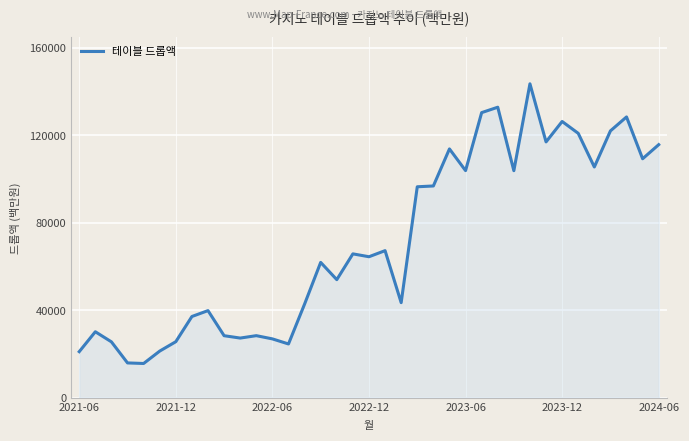

What is the minimum value shown in the chart?

15678.4